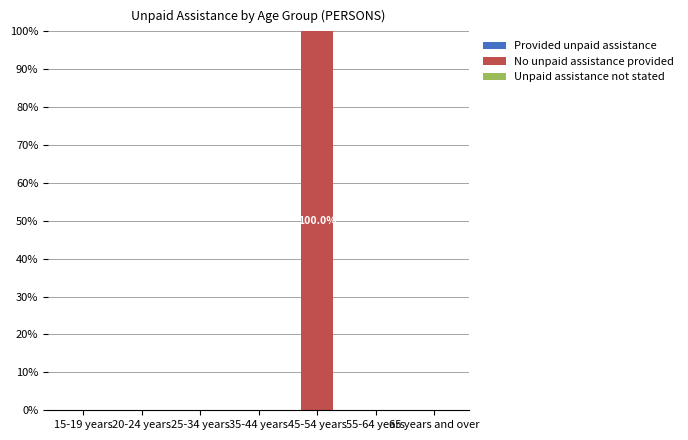

True or false: the data shows 0 at 15-19 years.

True